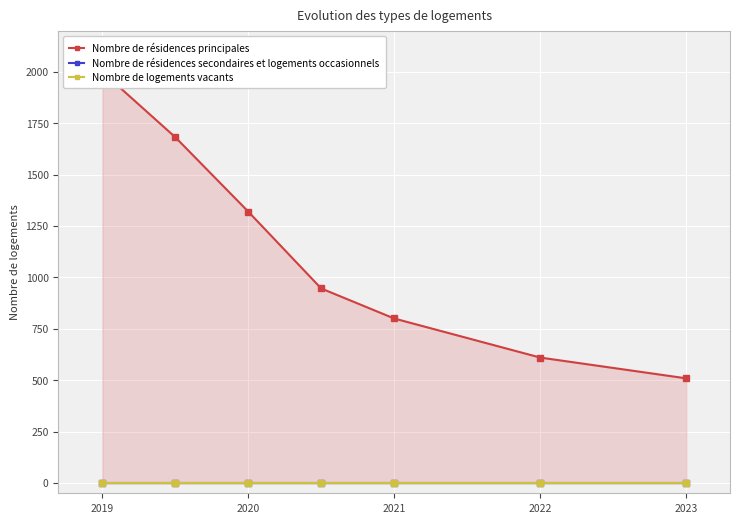

True or false: Nombre de logements vacants has a value of 0 at 2019.

True